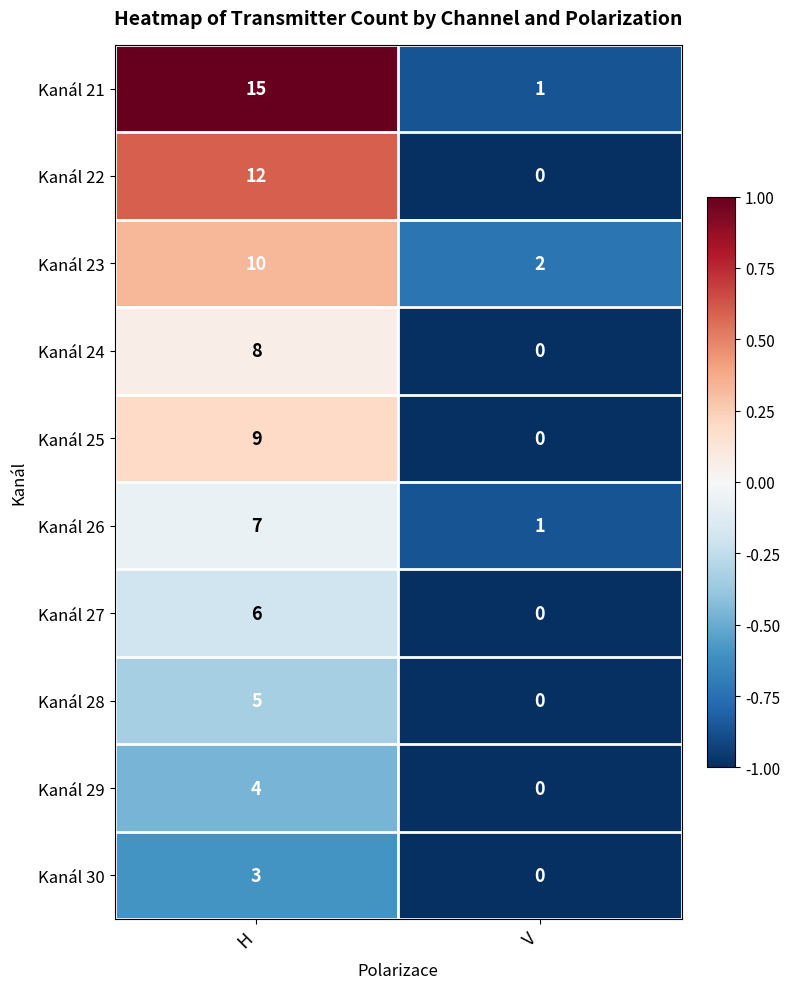

Is it true that Kanál 23 equals 3 at V?

False